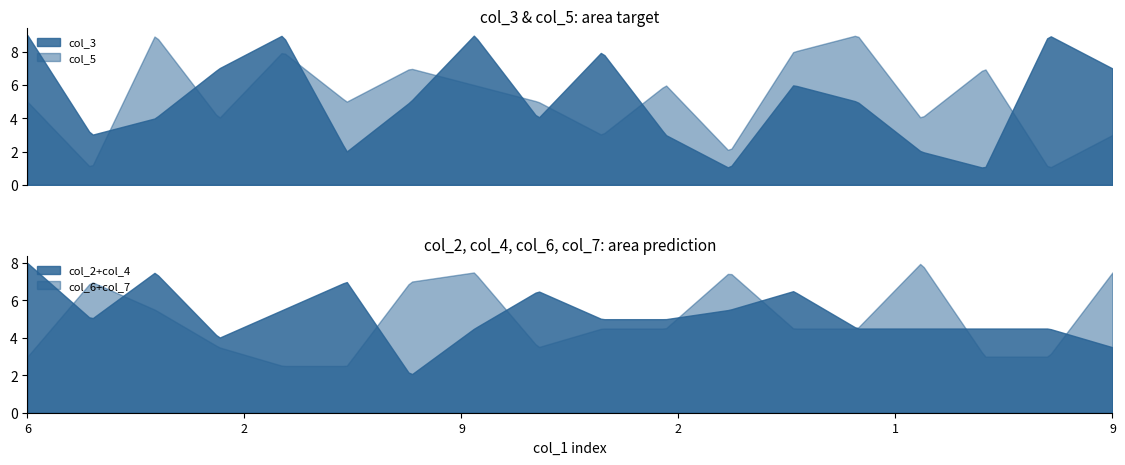

What is the difference between the col_3 values at 6 and 3?

7